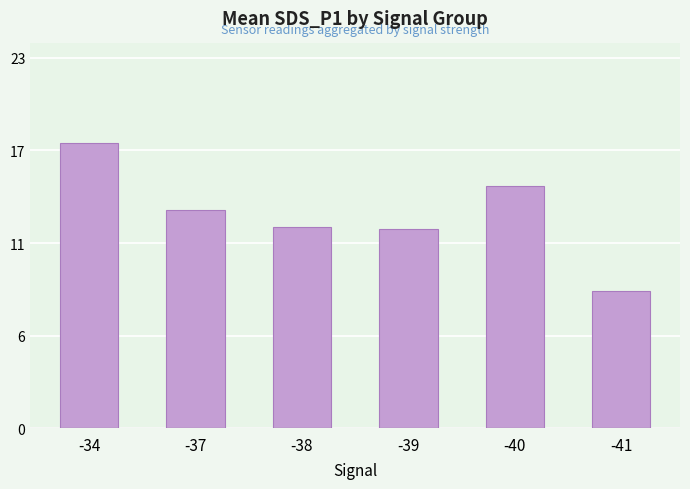

What is the maximum value shown in the chart?

17.4